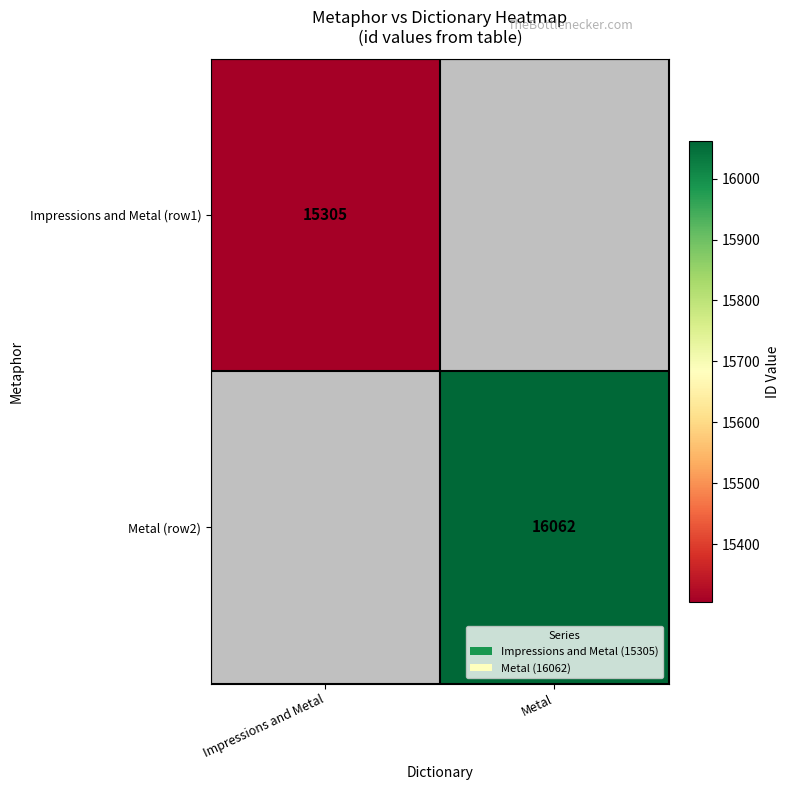

The Metal (row2) series shows 16062 at Metal. True or false?

True